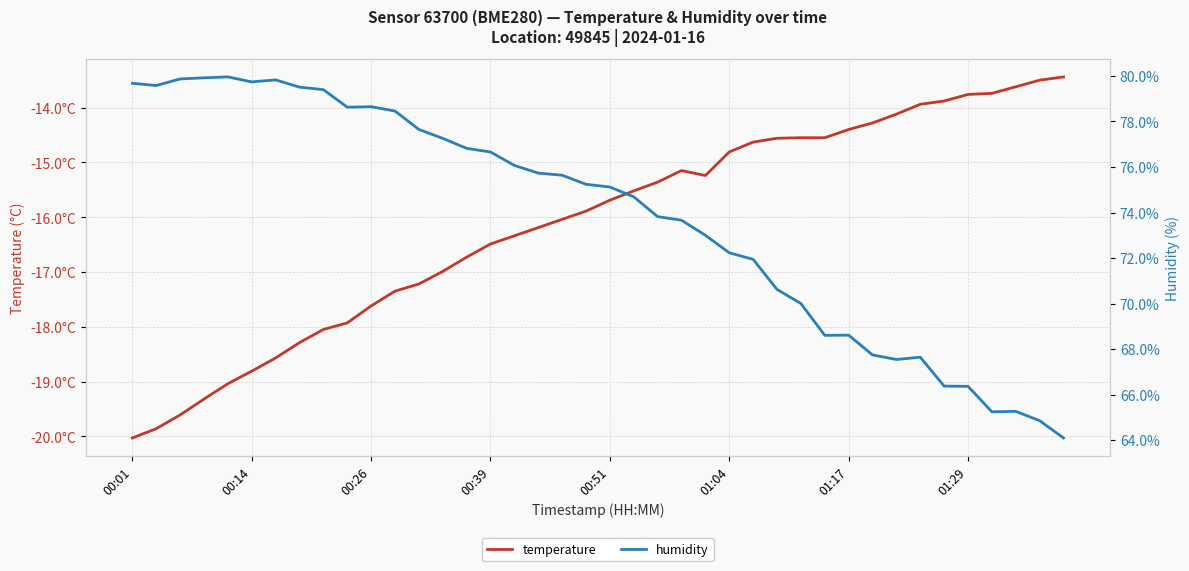

True or false: humidity has a value of 20.4 at 01:17.

False